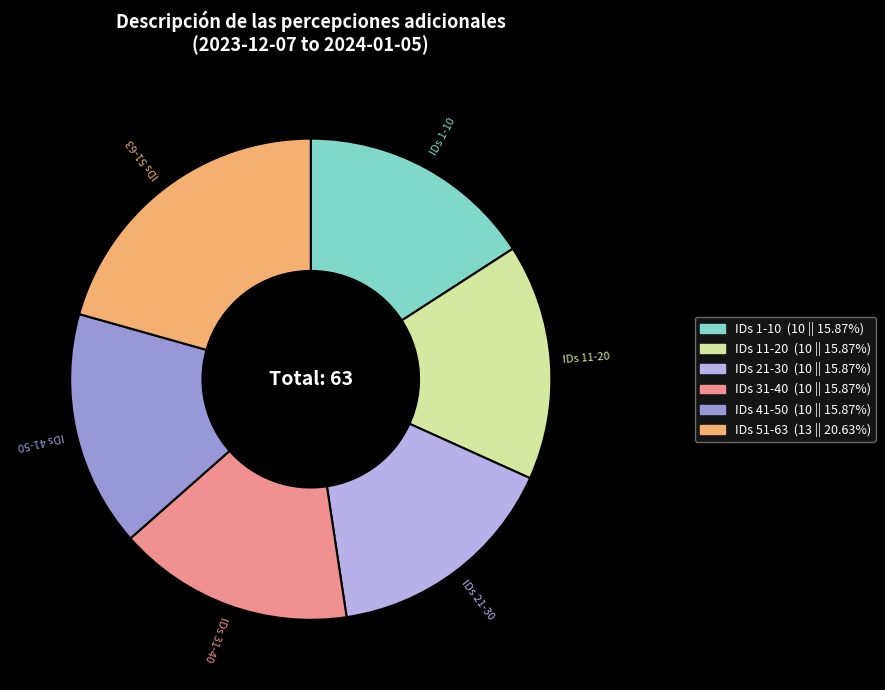

How many segments does this pie chart have?

6